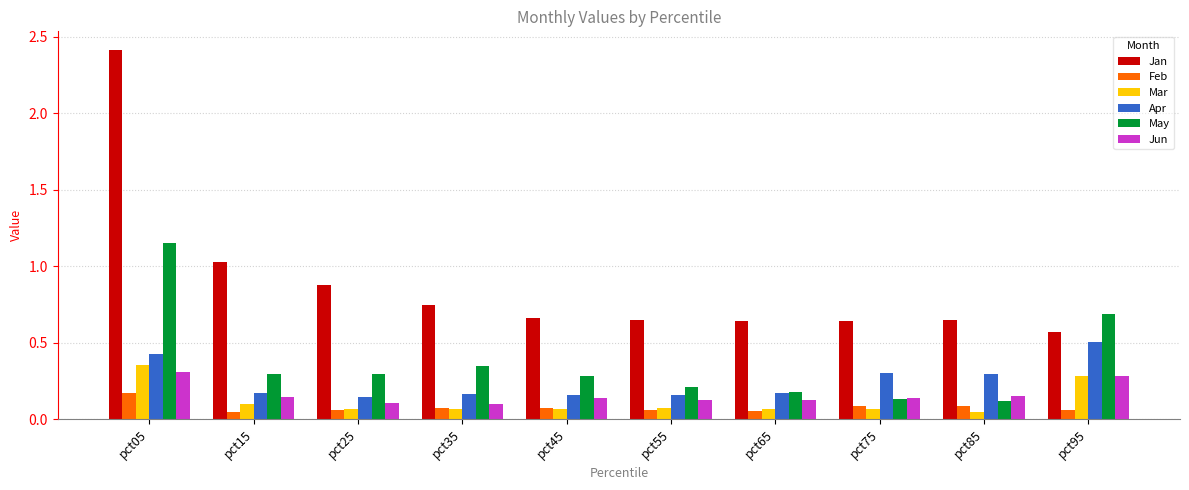

Which category has the highest value in the May series?

pct05